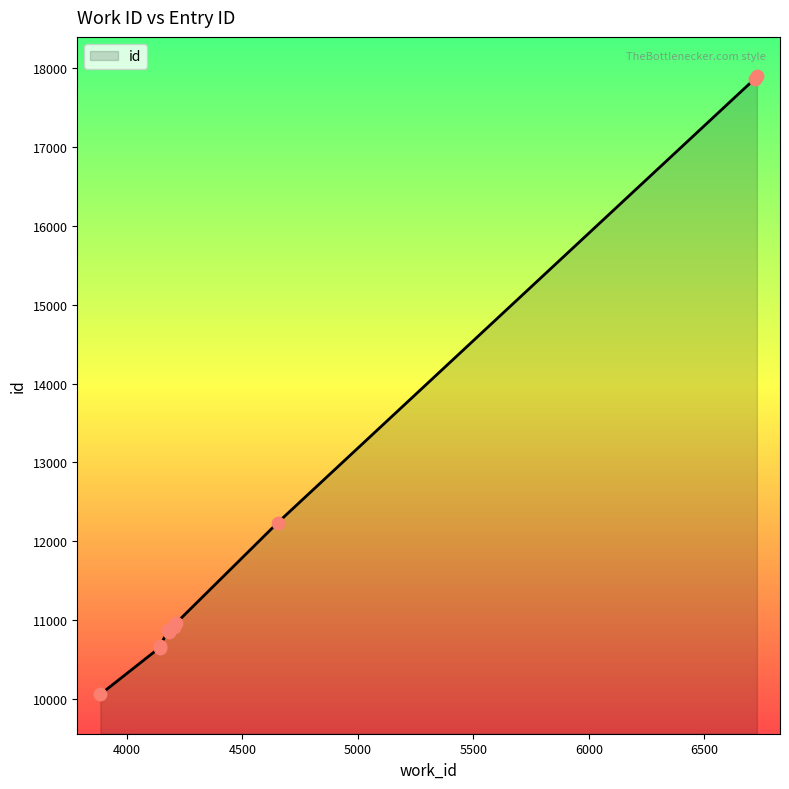

Approximately how many times larger is the value at 4652 compared to 4183?

1.1